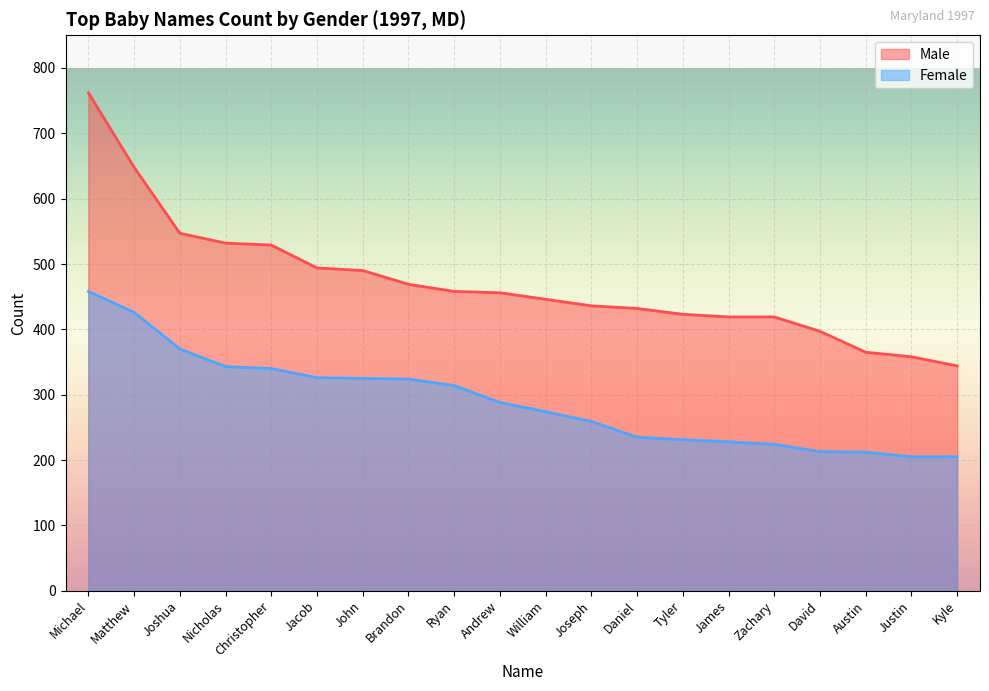

Reading left to right, what are all the values shown in this chart?

Male: 762	648	547	532	529	494	490	469	458	456	446	436	432	423	419	419	397	365	358	344
Female: 458	426	370	343	340	326	325	324	314	288	274	259	235	231	228	224	213	212	205	205